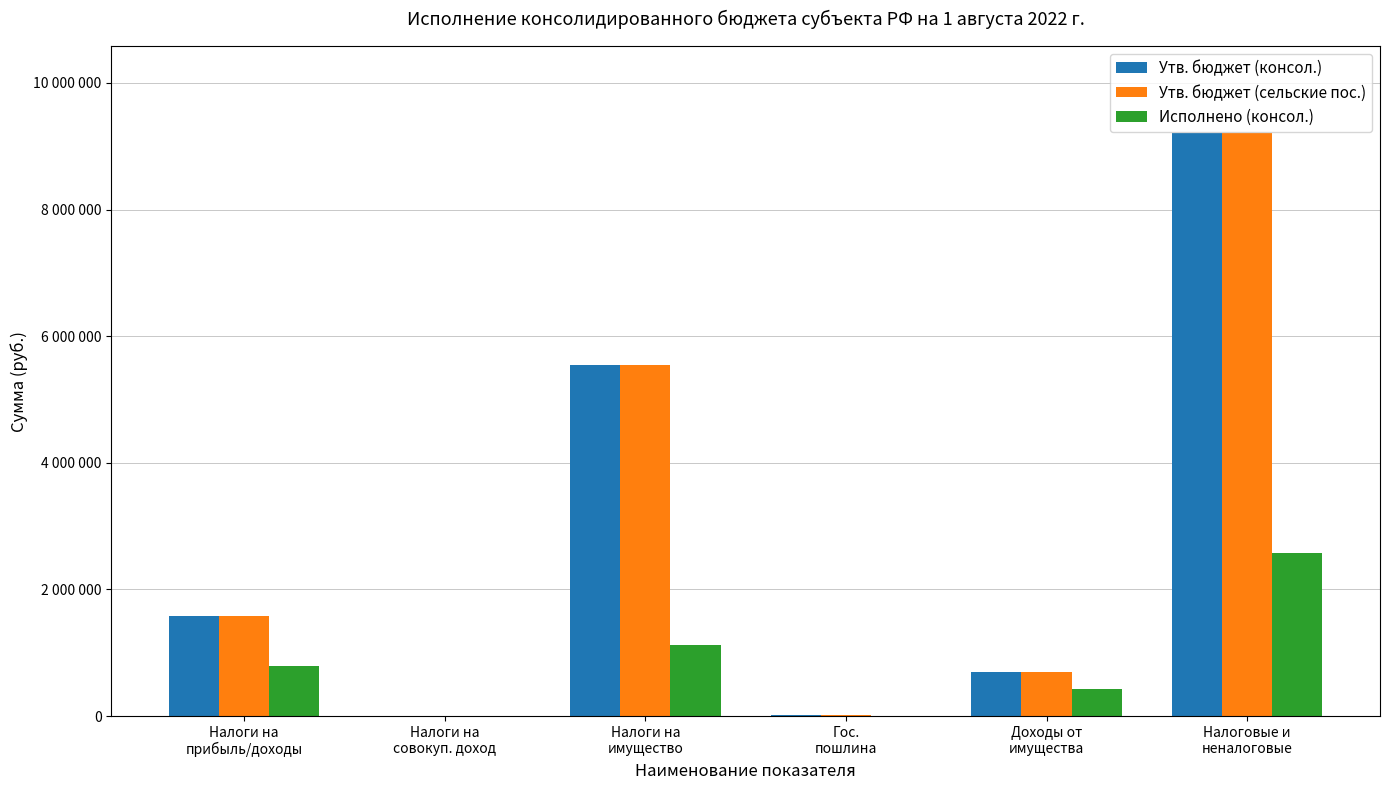

Are the bars grouped side by side (vs. stacked)?

Yes